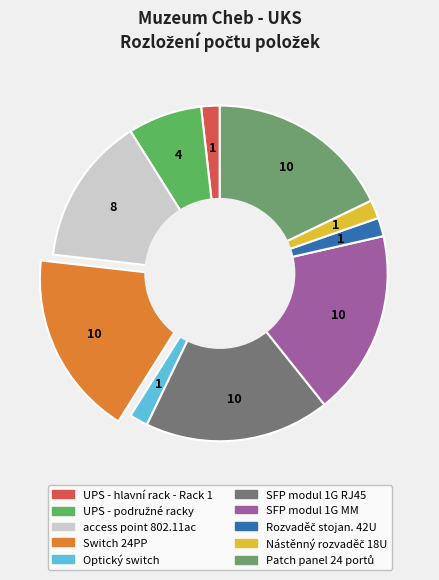

Approximately how many times larger is the value at Optický switch compared to Patch panel 24 portů?

0.1